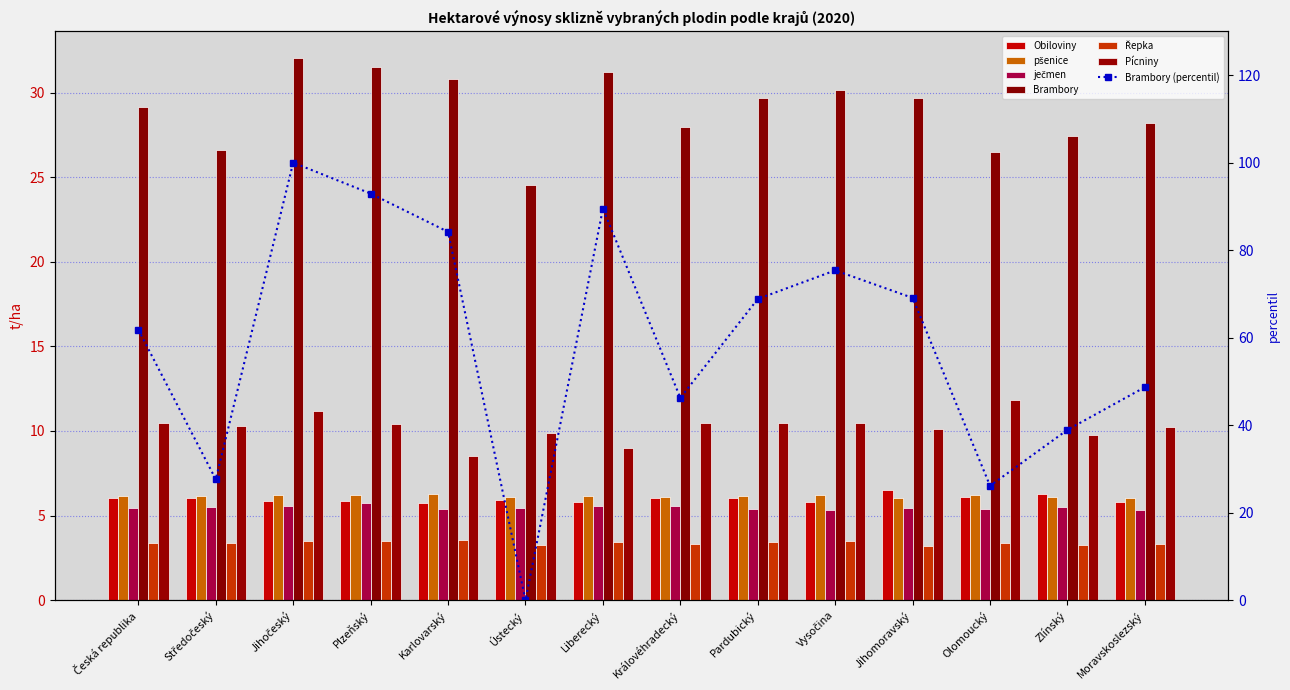

True or false: Obiloviny has a value of 10.5 at Moravskoslezský.

False